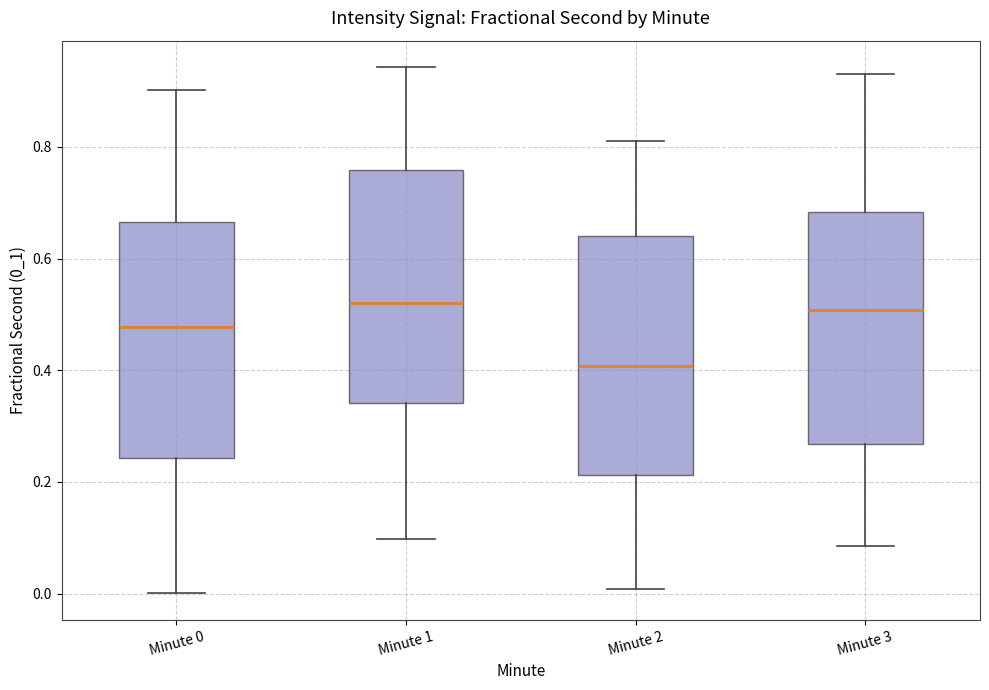

Where is the lower edge of the box for Minute 1 on the y-axis? The values are not printed on the chart, so give them approximately, as read against the axis.

0.34